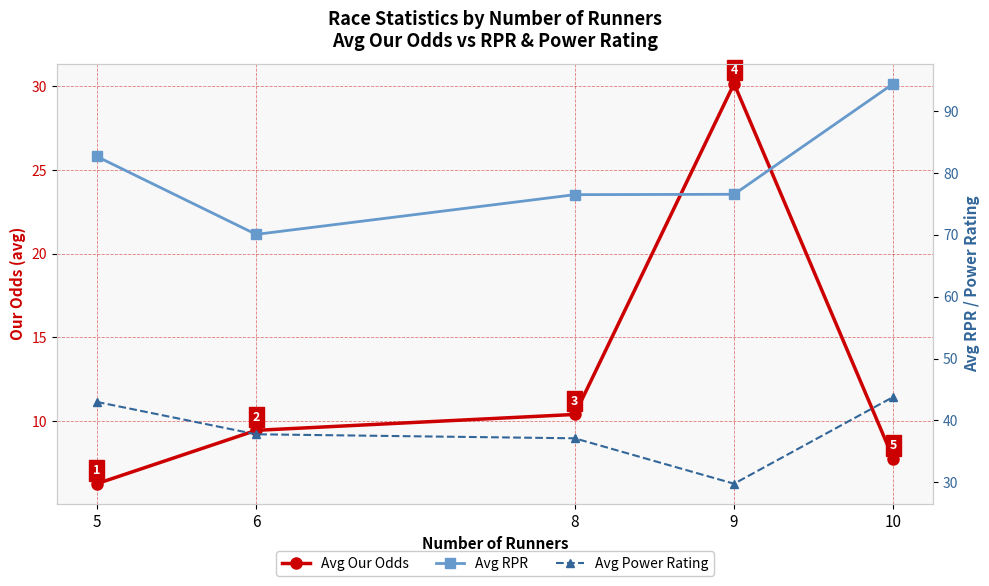

At which label does Avg RPR reach its peak?

10